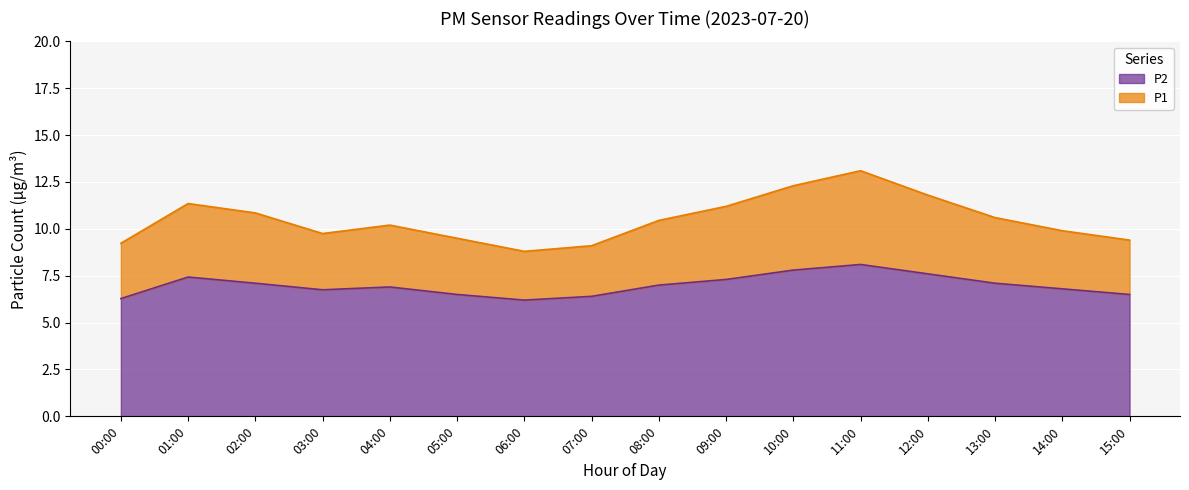

At which category does P2 reach its first local peak?

01:00